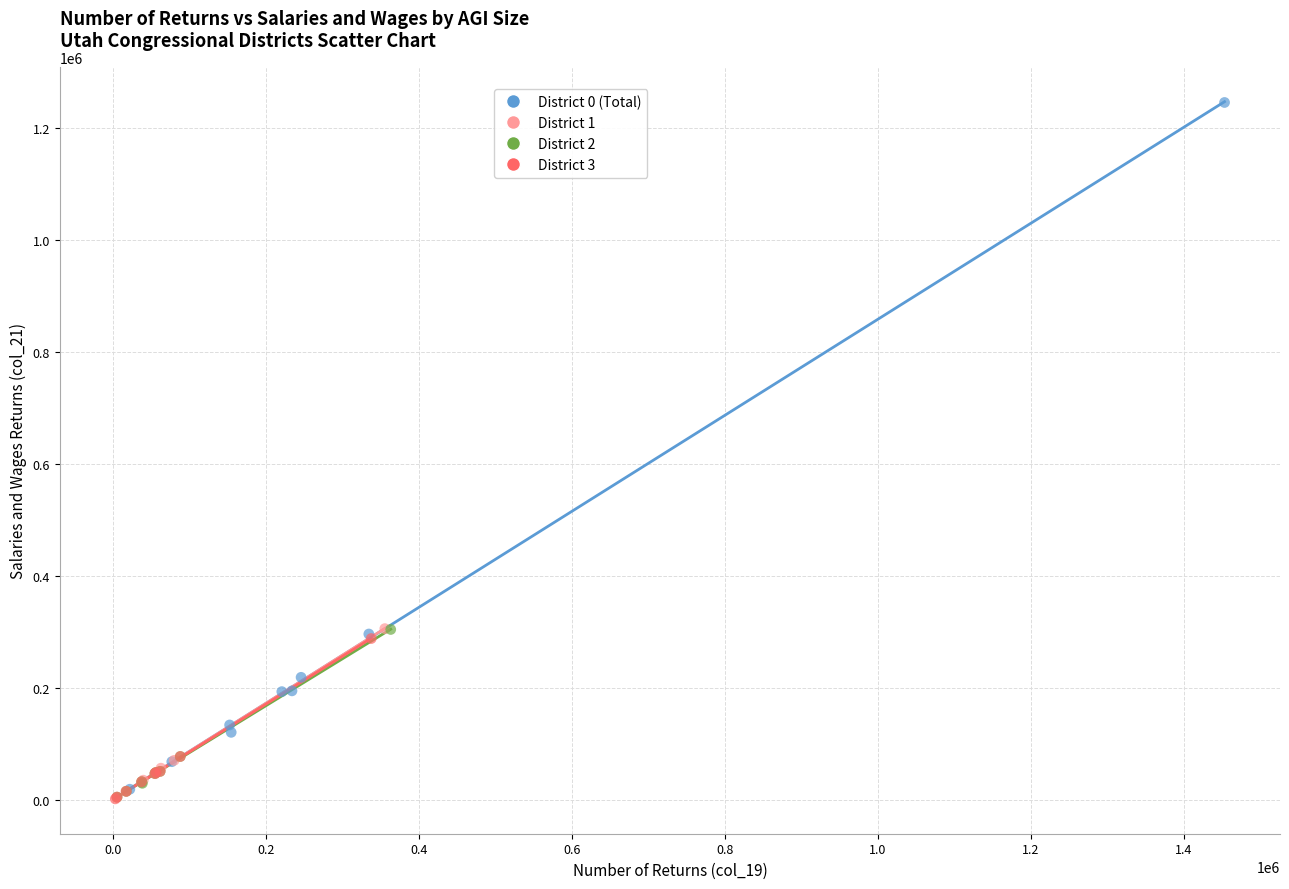

Which series reaches the maximum Y coordinate?

District 0 (Total)